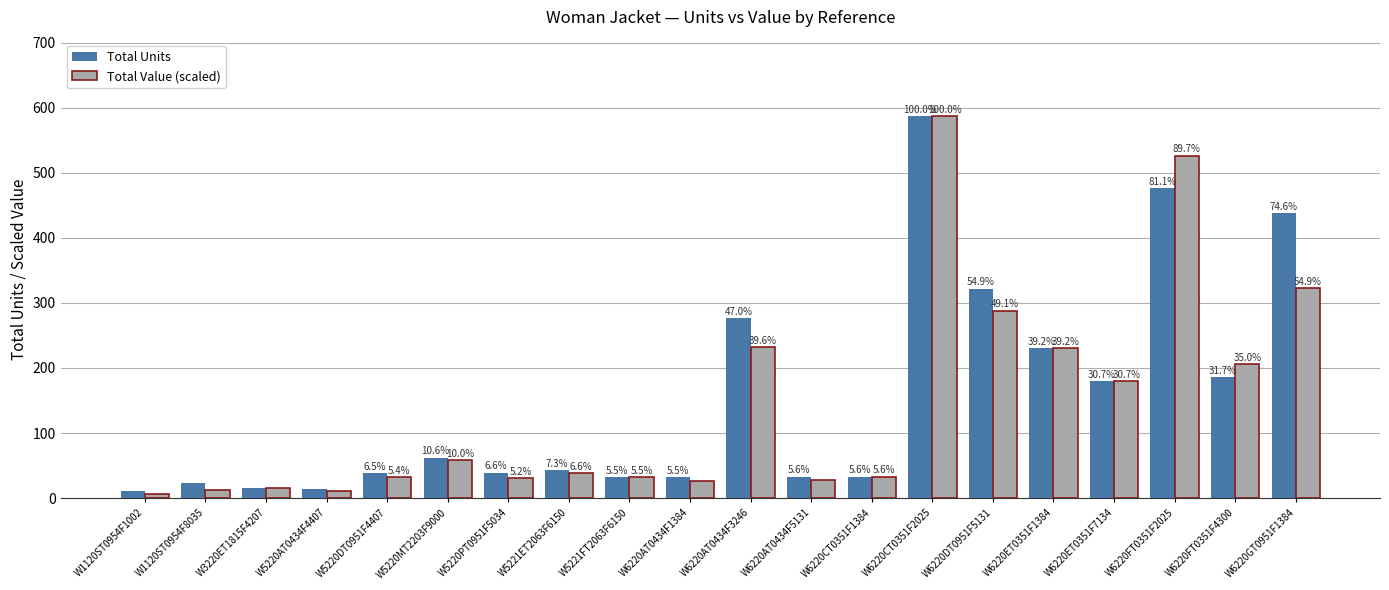

Which category has the highest value in the Total Units series?

W6220CT0351F2025